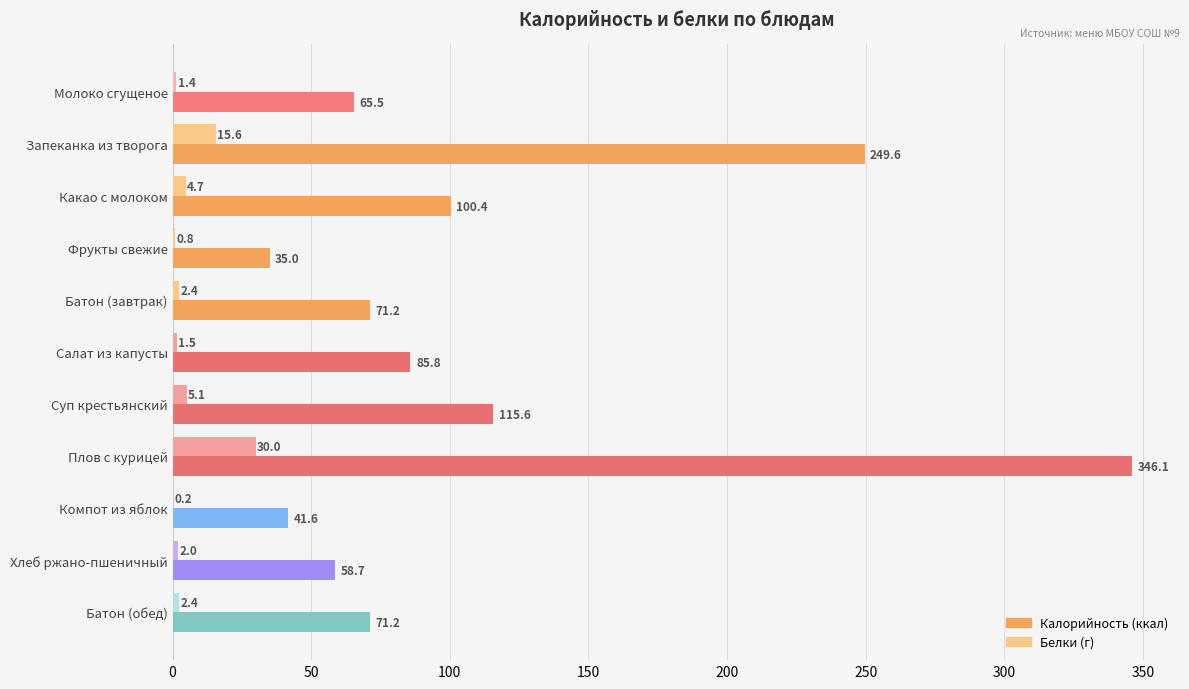

At which category does the chart reach its peak across all series?

Плов с курицей